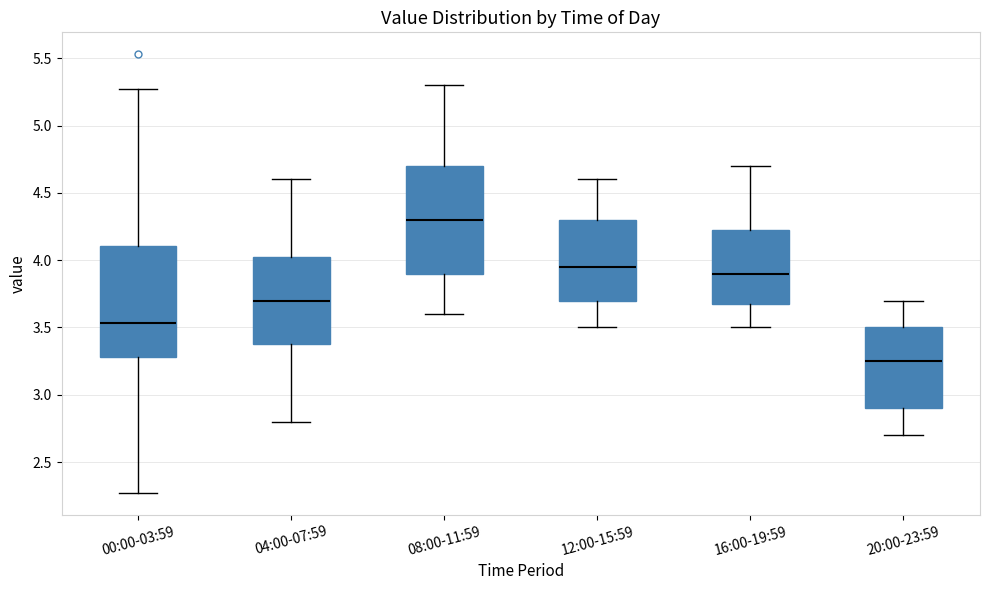

Which box has the highest median line?

08:00-11:59